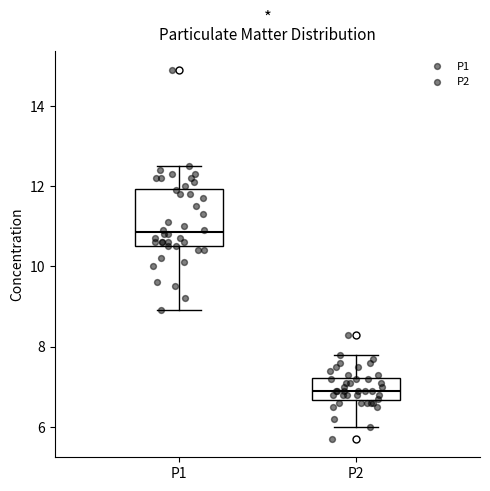

Which box has the highest median line?

P1